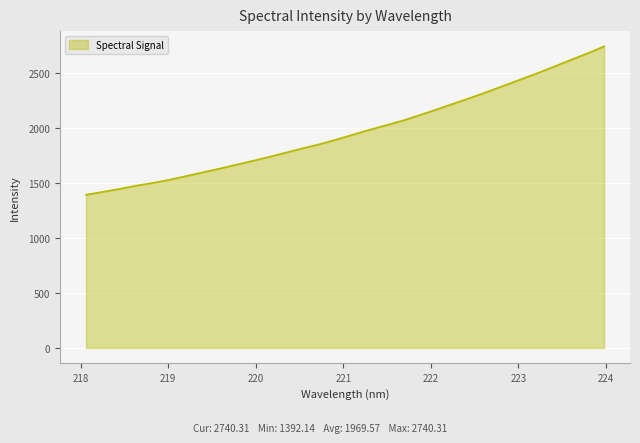

What is the difference between the maximum and minimum values?

1348.2